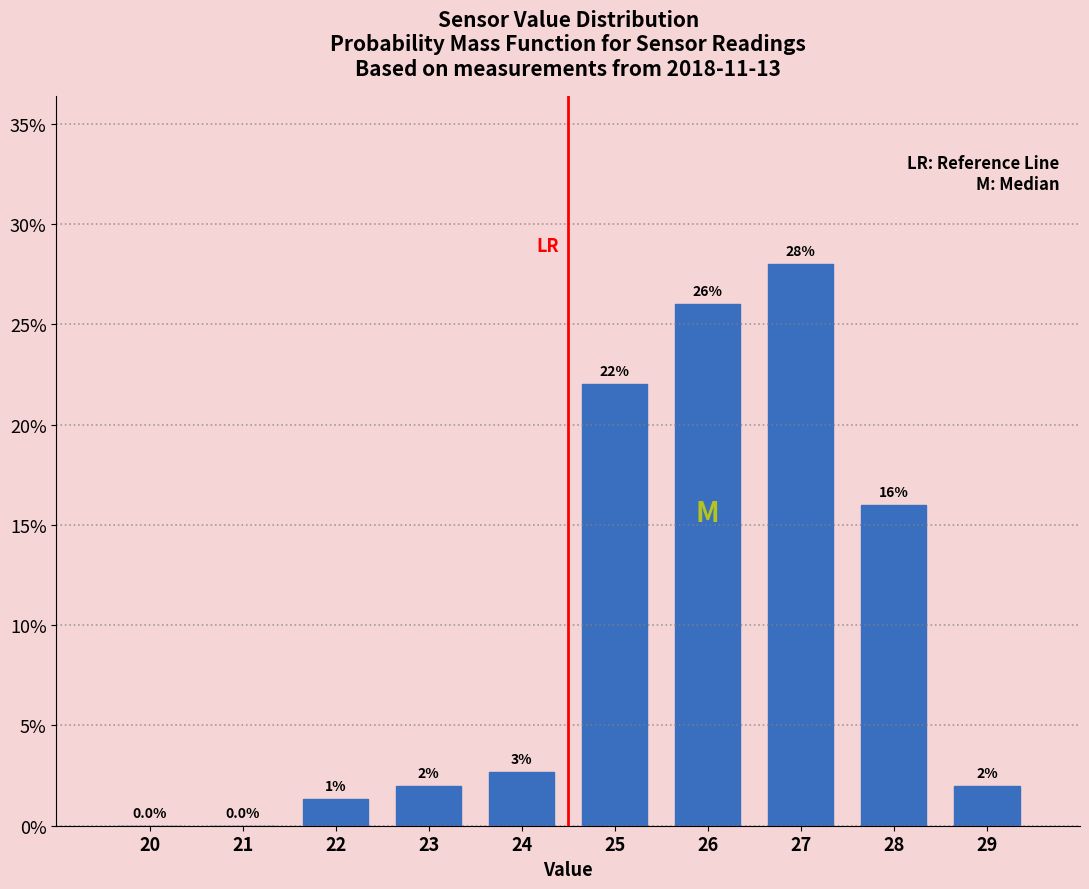

What is the sum of all values?

100.0